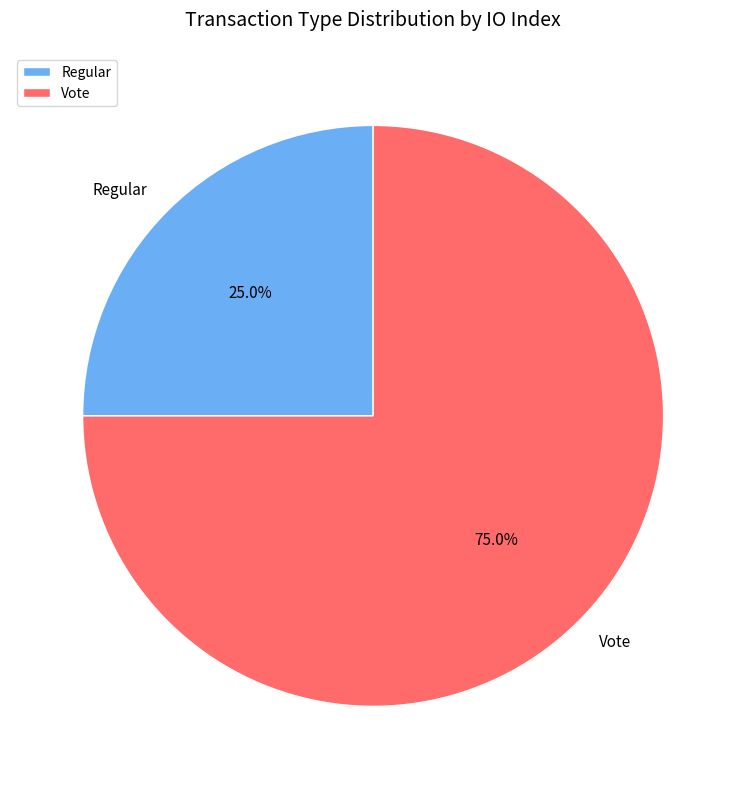

Combined, what portion of the pie is Regular and Vote?

100.0%